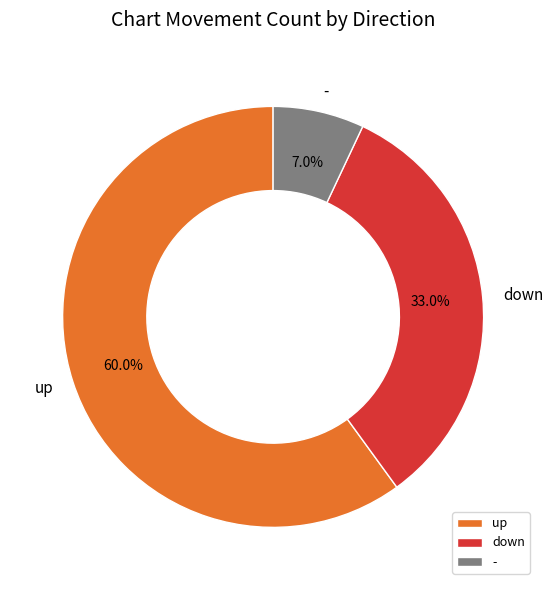

Is there any slice that represents more than half of the pie?

Yes